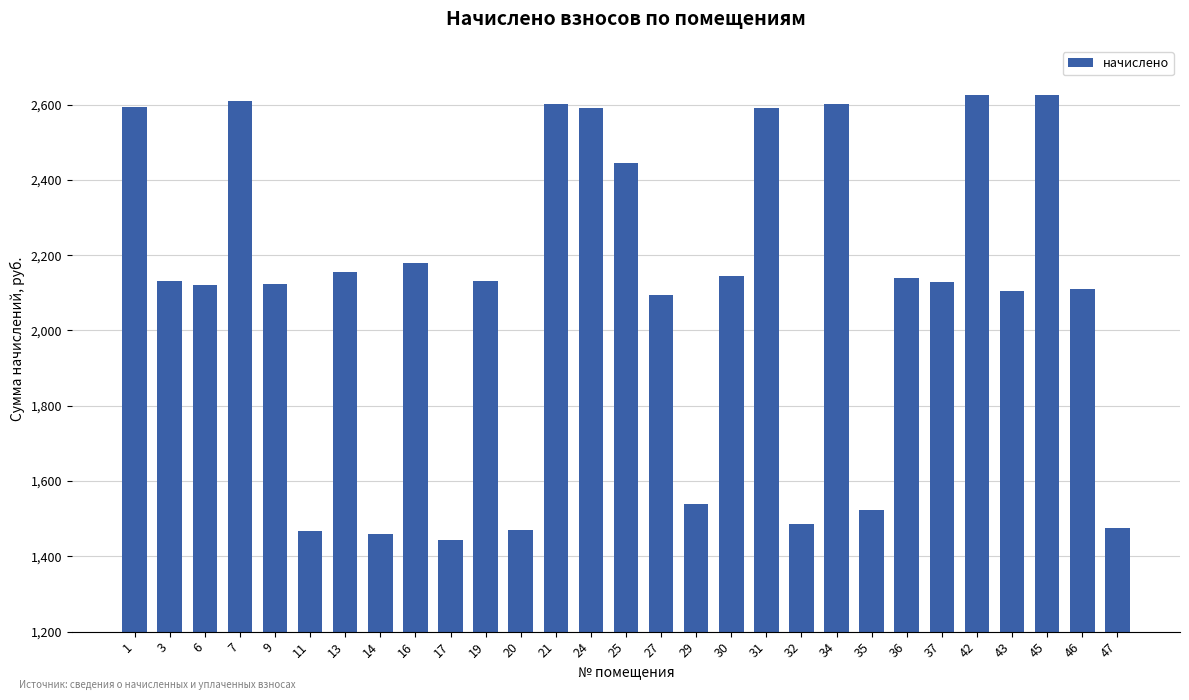

What is the value of the 3rd bar from the left?

2120.8